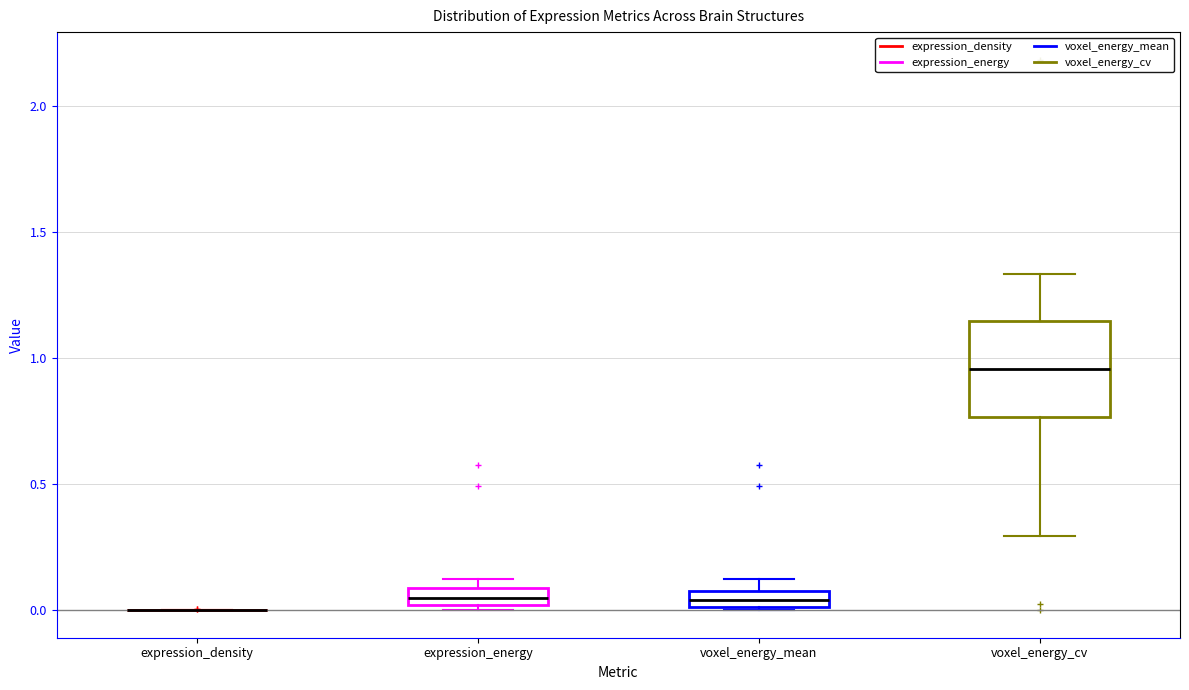

Where is the upper edge of the box for expression_energy on the y-axis? The values are not printed on the chart, so give them approximately, as read against the axis.

0.10